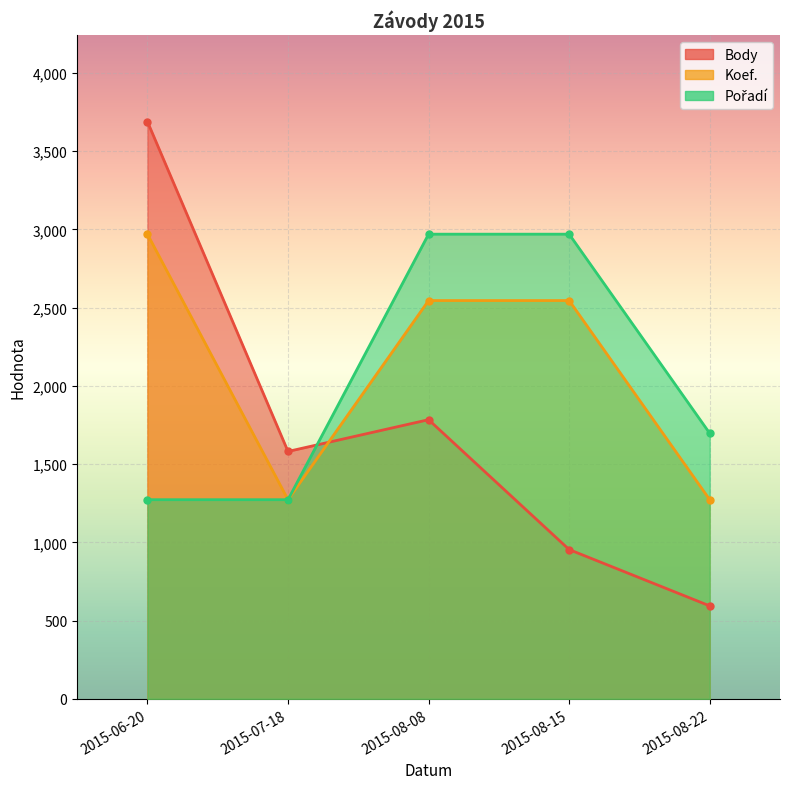

Which series has the largest range (max minus min)?

Body